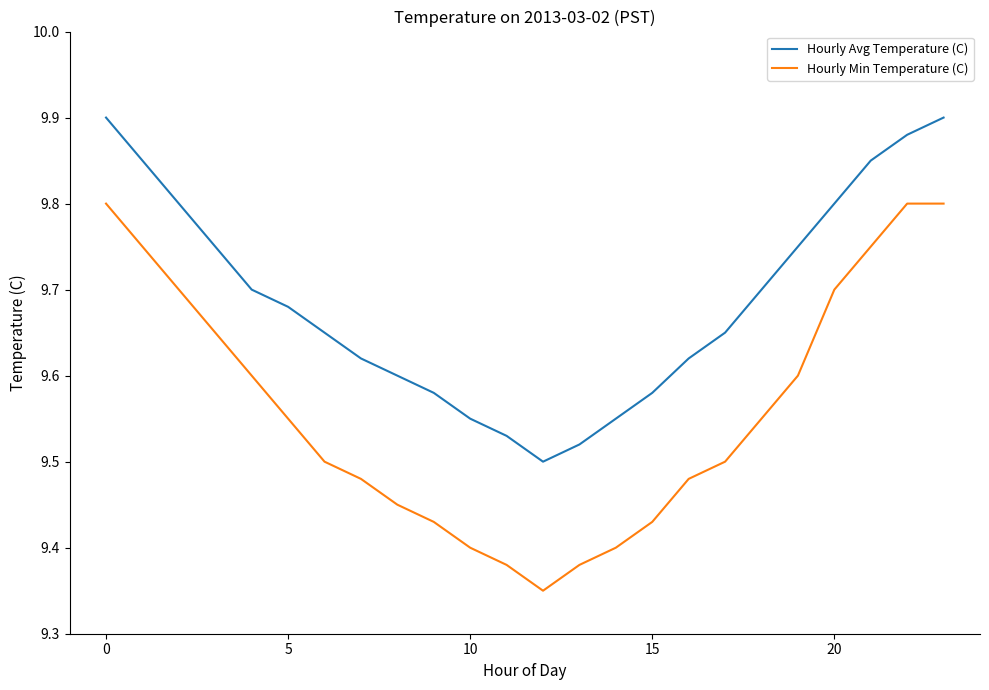

At how many categories does at least one series exceed 9?

24